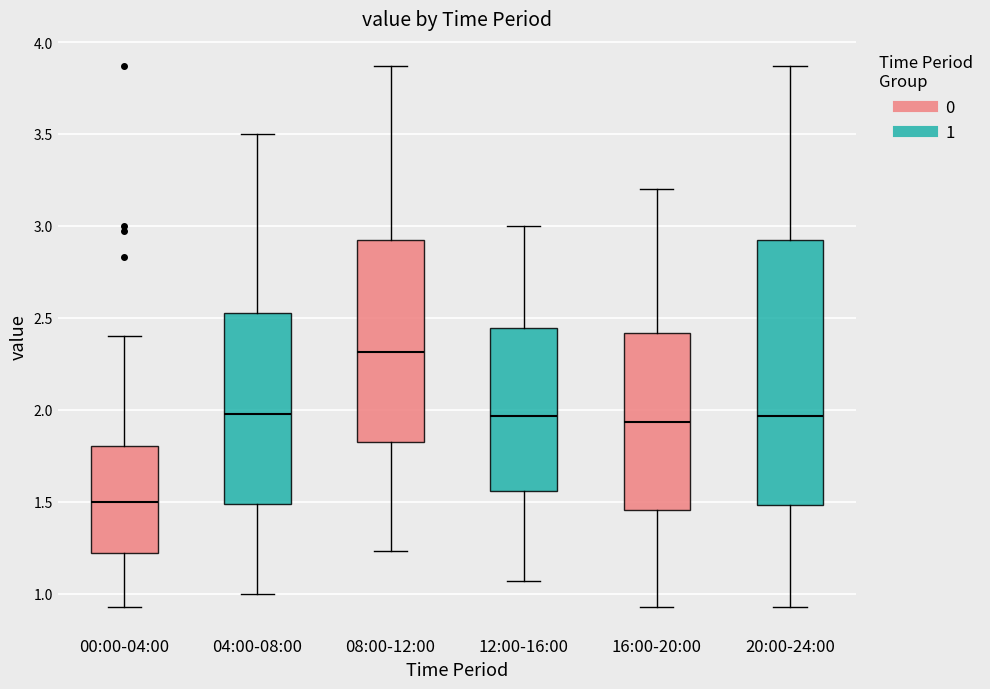

Reading left to right, transcribe this box plot: for each box, give where its median line is, the range the box spans, and where its two whiskers end, as read against the y-axis. The values are not printed on the chart, so give them approximately, as read against the axis.

00:00-04:00: median 1.50, box 1.20 to 1.80, whiskers 0.95 to 2.40
04:00-08:00: median 2.00, box 1.50 to 2.55, whiskers 1.00 to 3.50
08:00-12:00: median 2.30, box 1.80 to 2.95, whiskers 1.25 to 3.85
12:00-16:00: median 1.95, box 1.55 to 2.45, whiskers 1.05 to 3.00
16:00-20:00: median 1.95, box 1.45 to 2.40, whiskers 0.95 to 3.20
20:00-24:00: median 1.95, box 1.50 to 2.95, whiskers 0.95 to 3.85